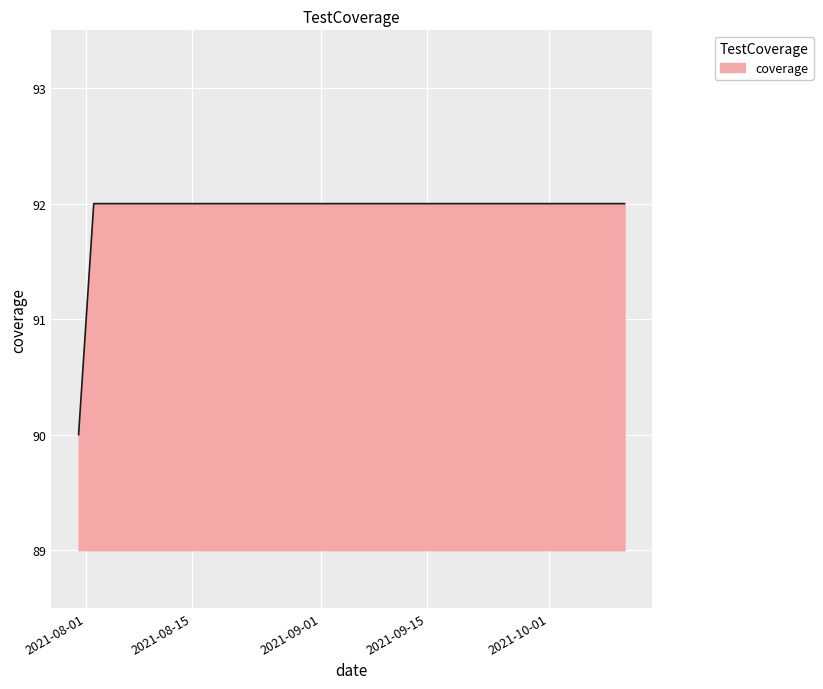

What is the average value?

92